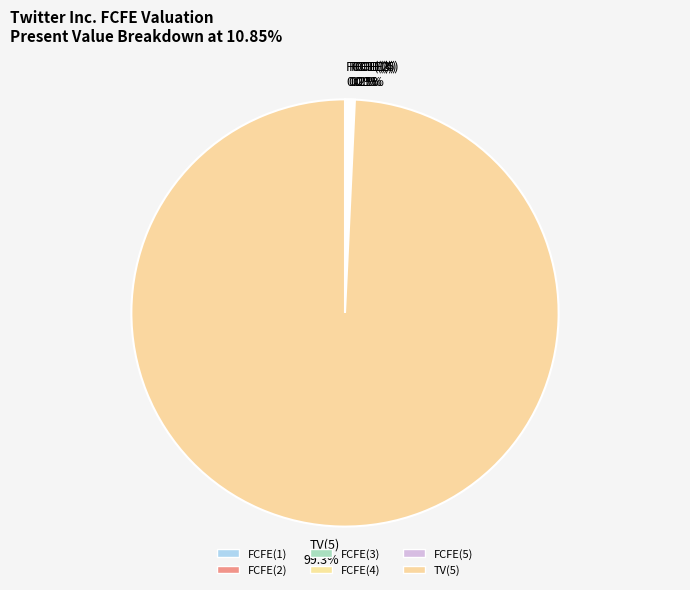

What is the largest slice in the pie chart?

TV(5)